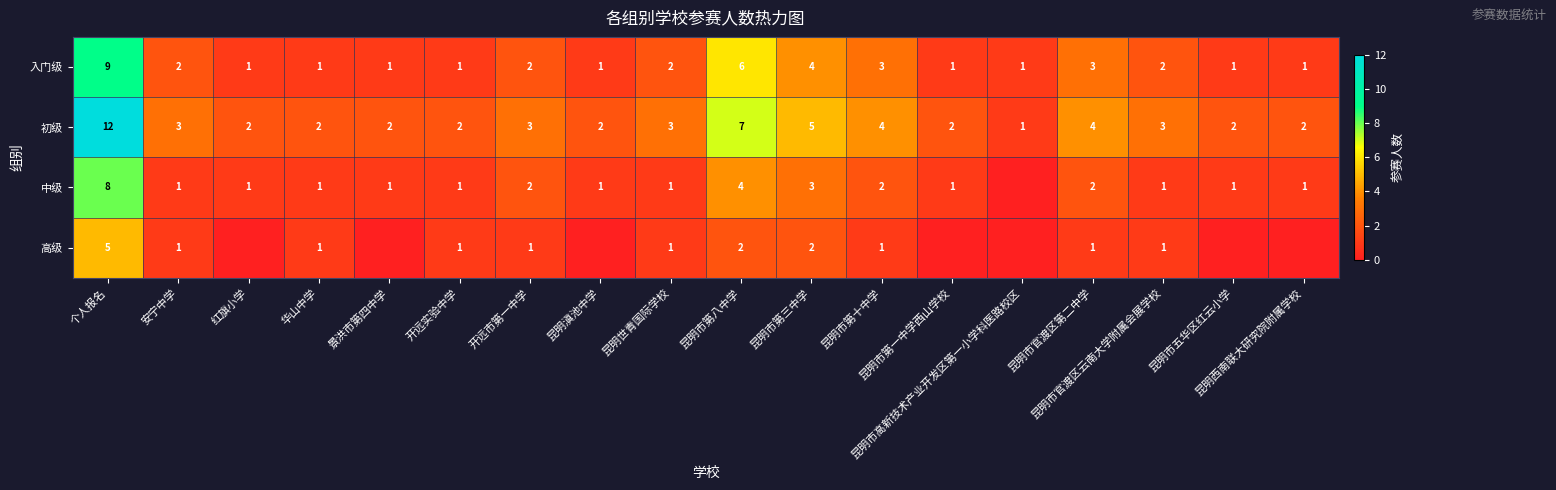

True or false: 初级 has a value of 2 at 昆明滇池中学.

True